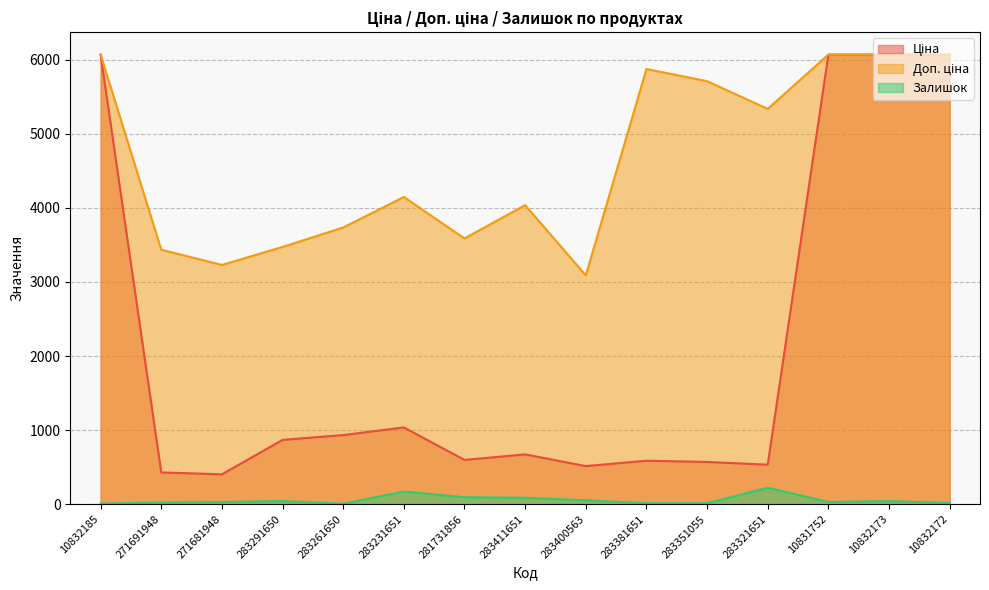

Reading right to left, what are all the values shown in this chart?

Ціна: 6067.2	6067.2	6067.2	533.5	570.9	587.3	514.7	672.7	597.8	1036.5	933.5	868.0	403.6	429.3	6067.2
Доп. ціна: 6067.2	6067.2	6067.2	5334.5	5708.9	5872.6	3088.4	4036.0	3586.7	4145.9	3734.2	3472.1	3228.8	3434.6	6067.2
Залишок: 18.0	42.0	30.0	223.0	13.0	14.0	53.0	87.0	94.0	171.0	6.0	43.0	30.0	22.0	8.0